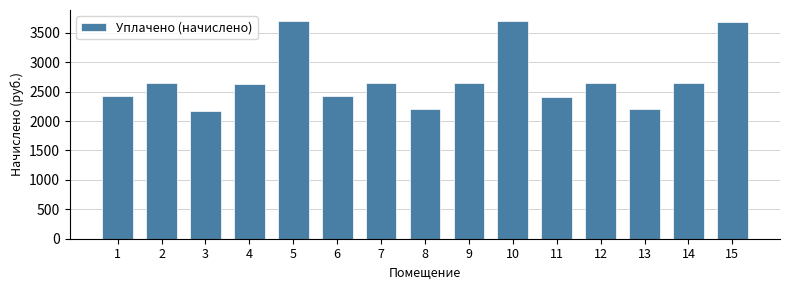

What is the difference between the second highest and second lowest values?

1494.6